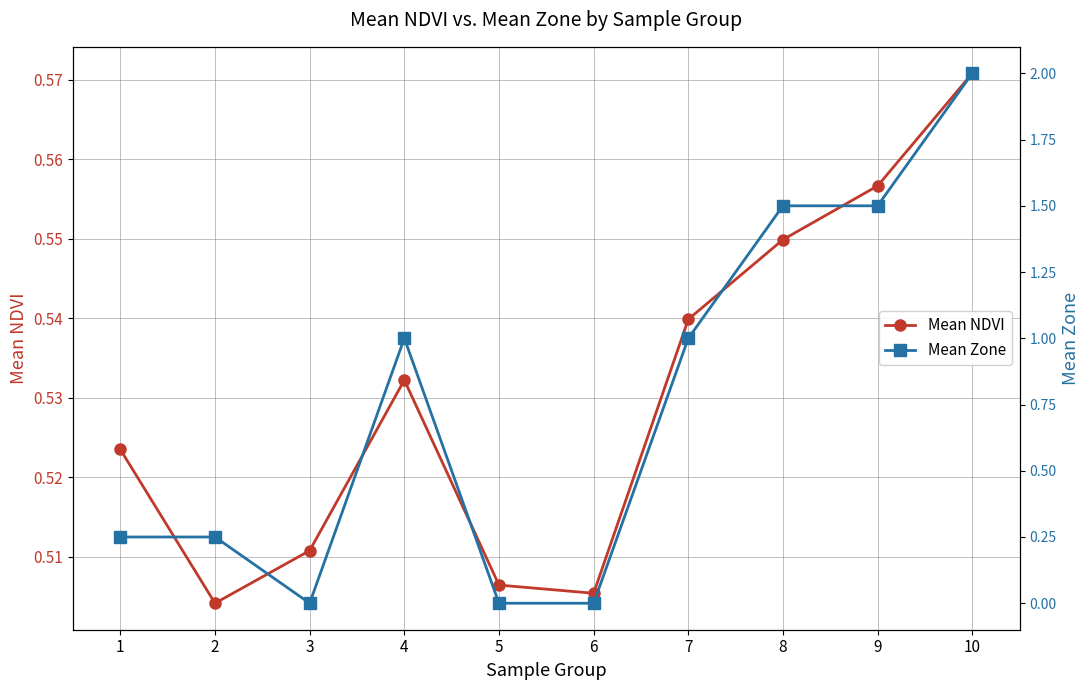

What value does the Mean Zone series have at 2?

0.2